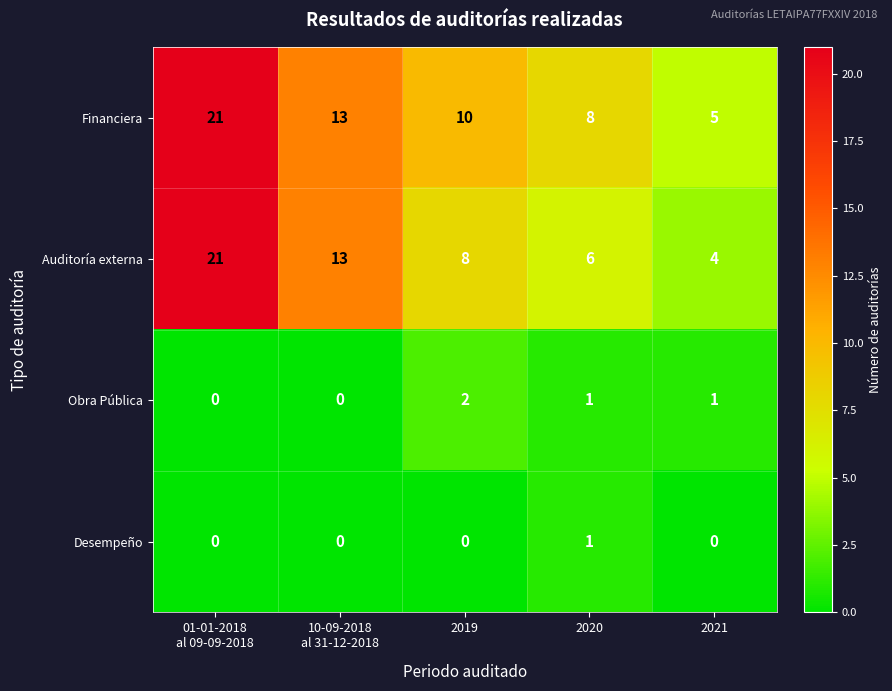

Count the number of categories in the chart.

5